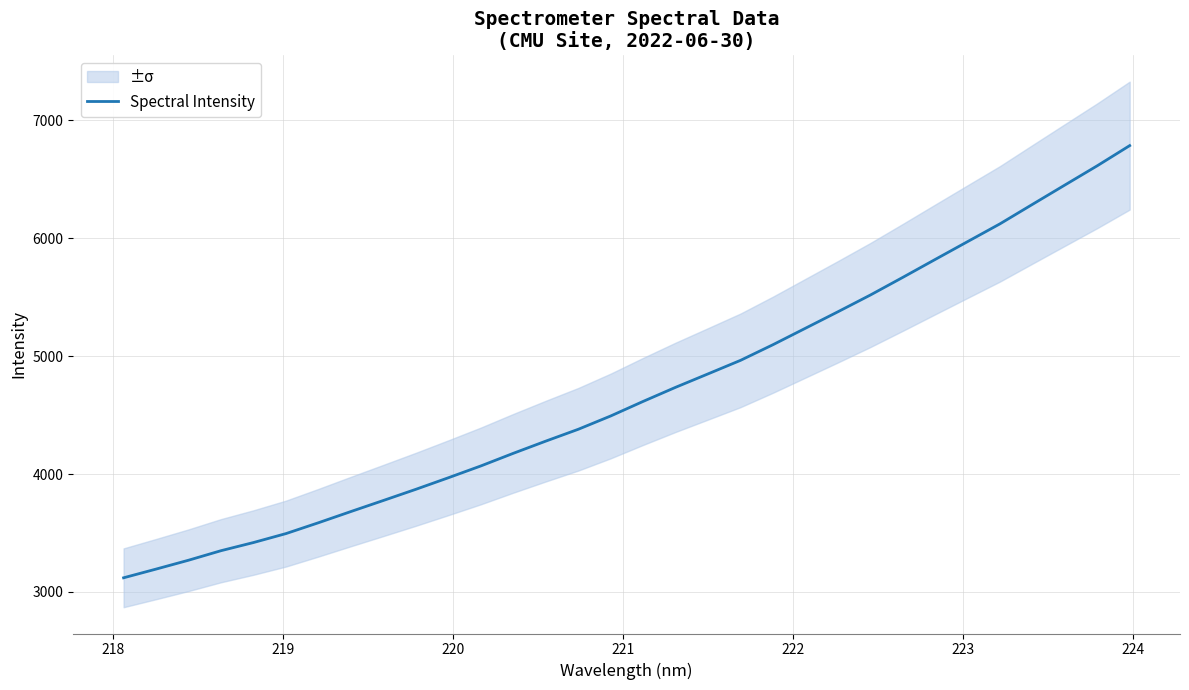

What is the lowest value of the Spectral Intensity series?

3119.8